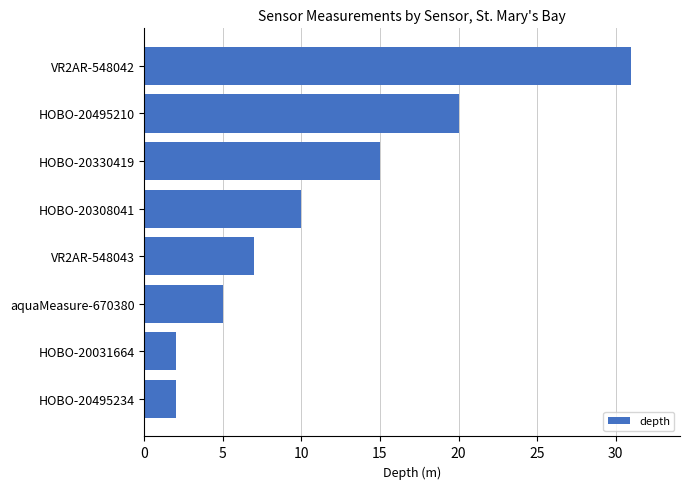

Which has a higher value, HOBO-20308041 or VR2AR-548042?

VR2AR-548042